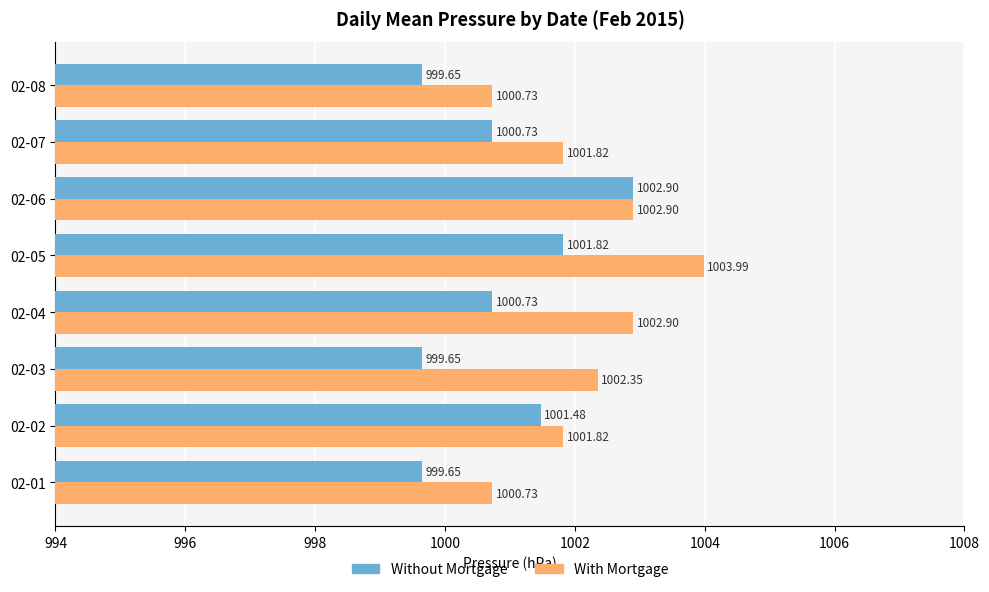

What is the average value of the With Mortgage series?

1002.2